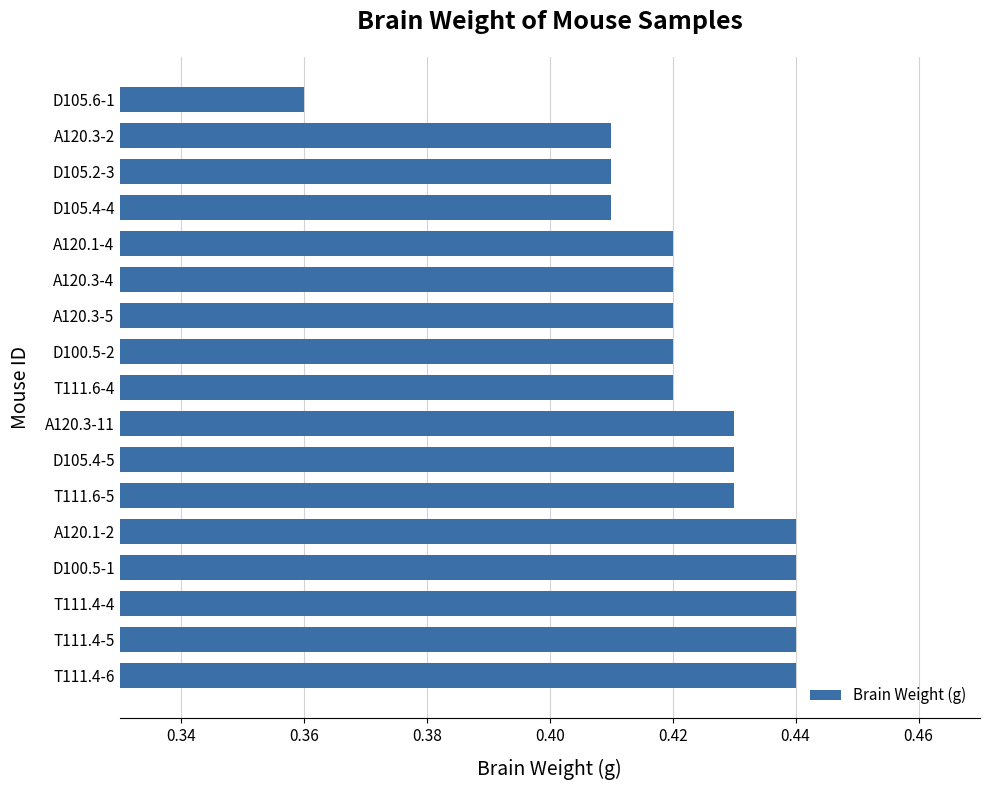

What is the sum of the values at A120.3-11 and A120.1-2?

0.9